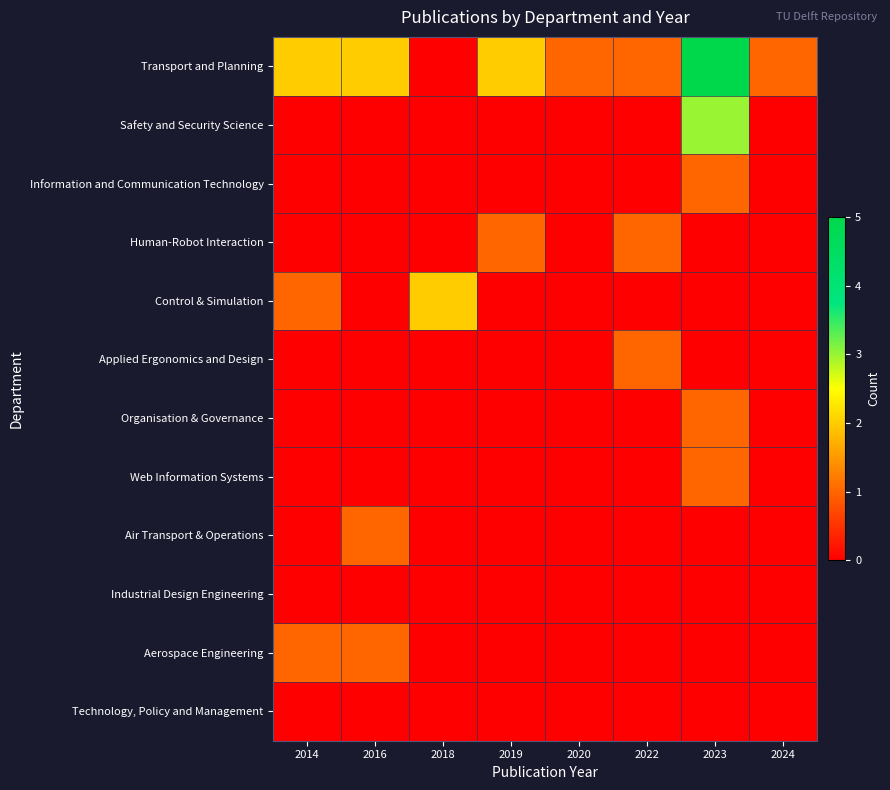

Which series has the largest total across all categories?

Transport and Planning